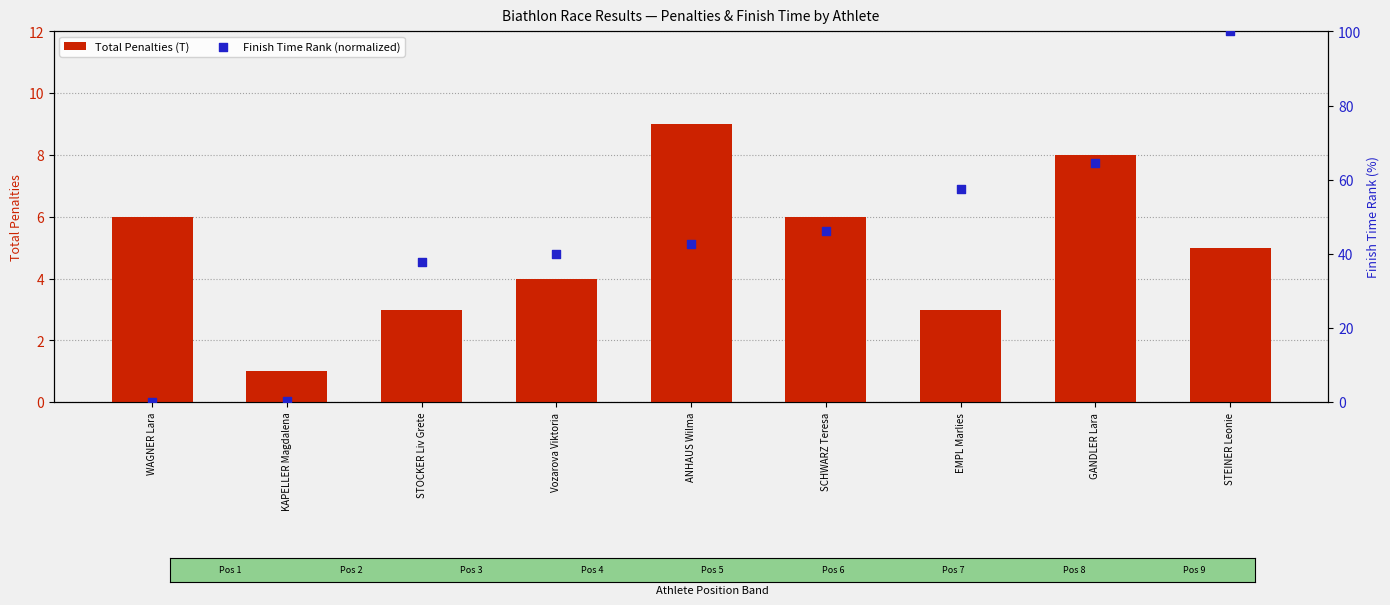

Which series has the largest total across all categories?

Finish Time Rank (normalized)